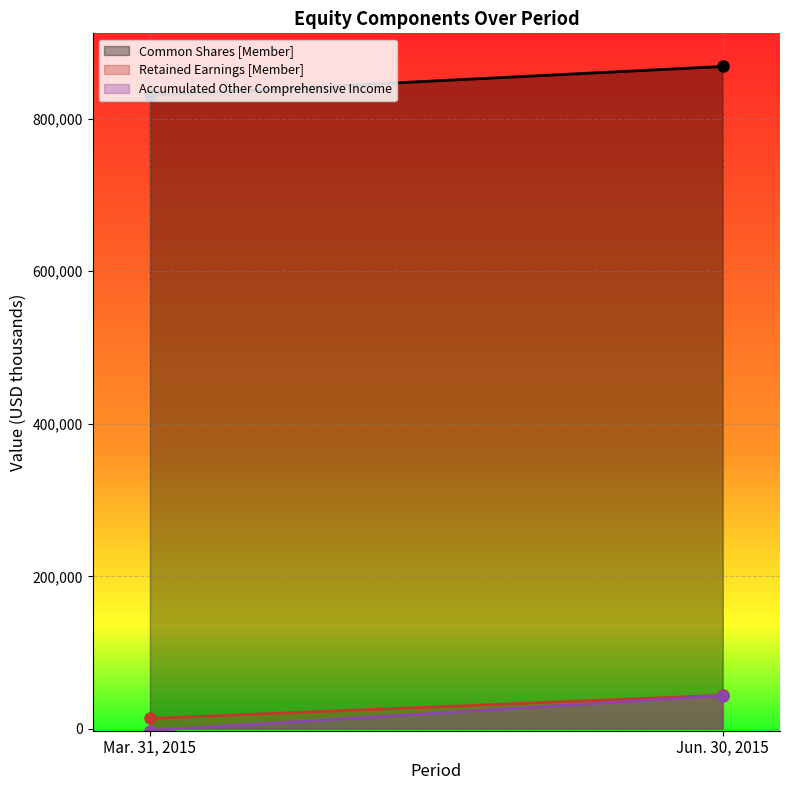

What value does the Accumulated Other Comprehensive Income series have at Mar. 31, 2015?

-2219